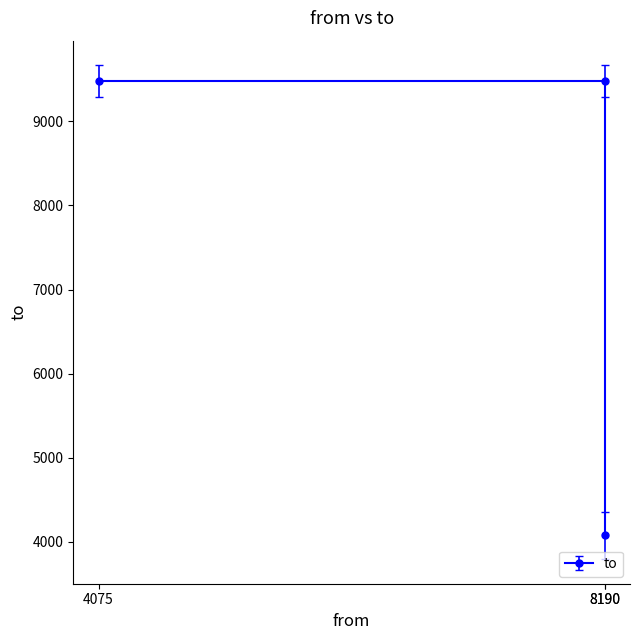

Rank the categories by value from highest to lowest.

4075, 8190, 8190